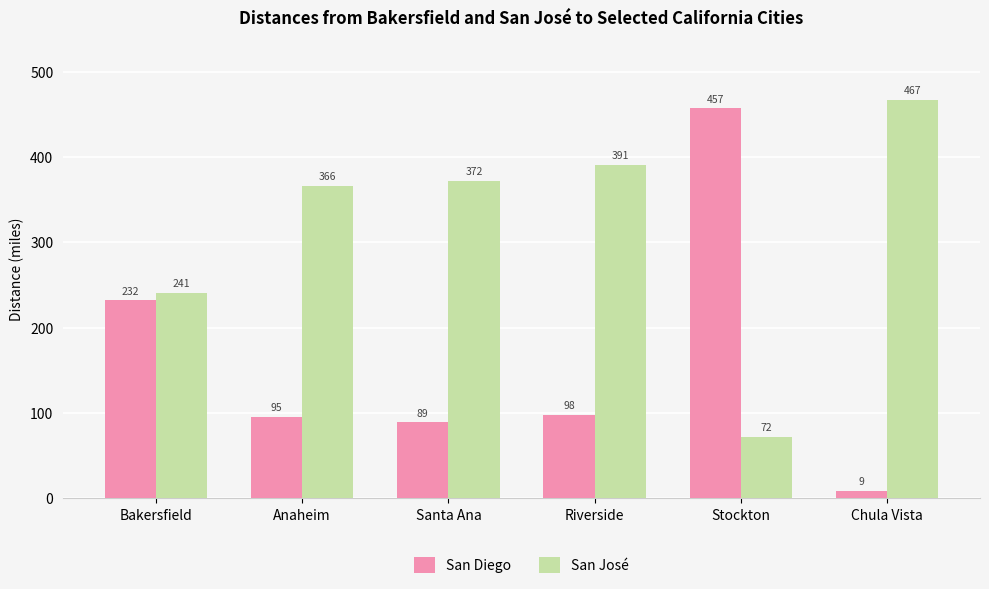

List the labels in order of San Diego value, largest first.

Stockton, Bakersfield, Riverside, Anaheim, Santa Ana, Chula Vista